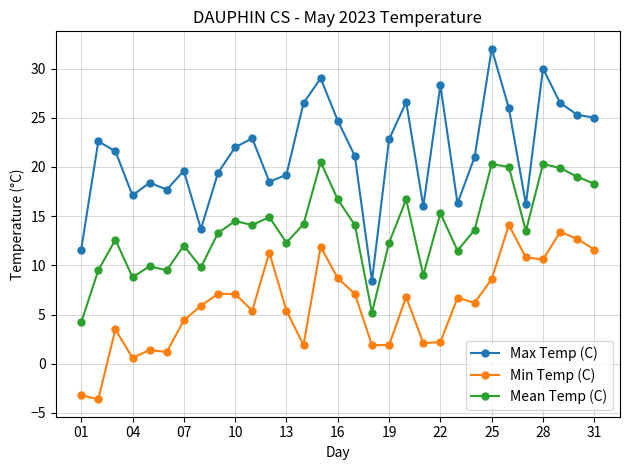

What is the value of the Mean Temp (C) point at the 2nd from the left?

9.5